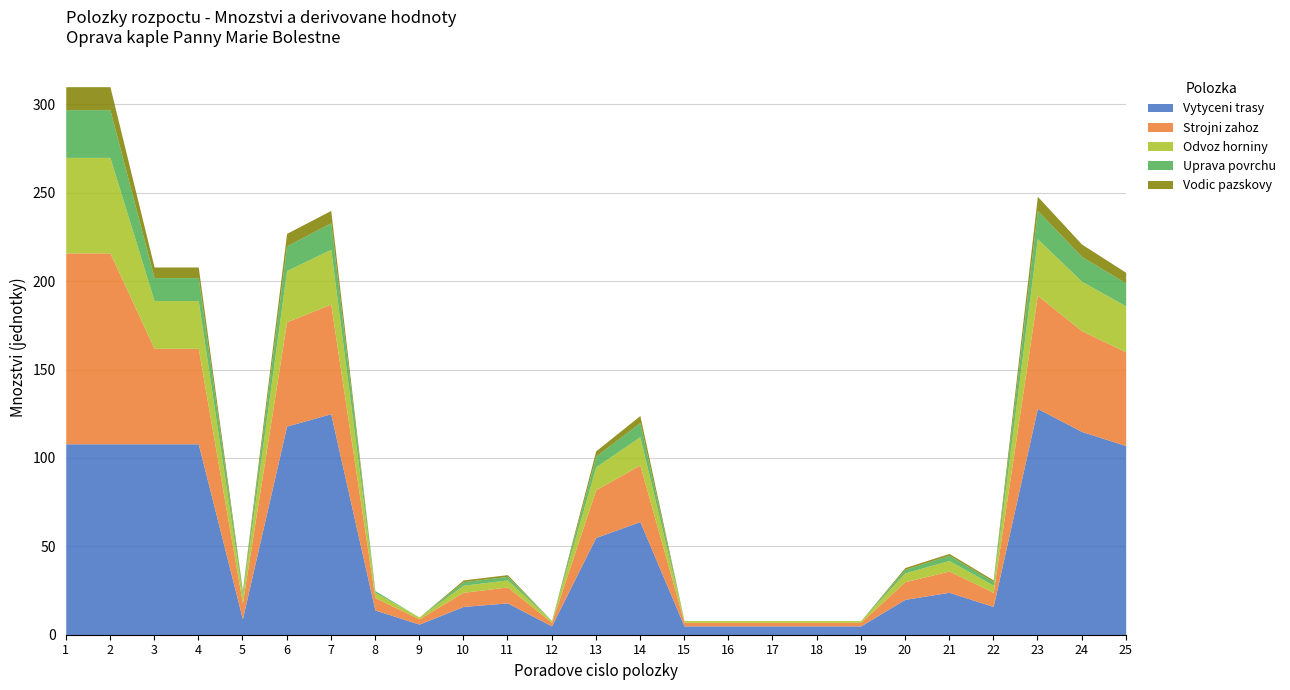

Which series has the widest spread of values?

Vytyceni trasy